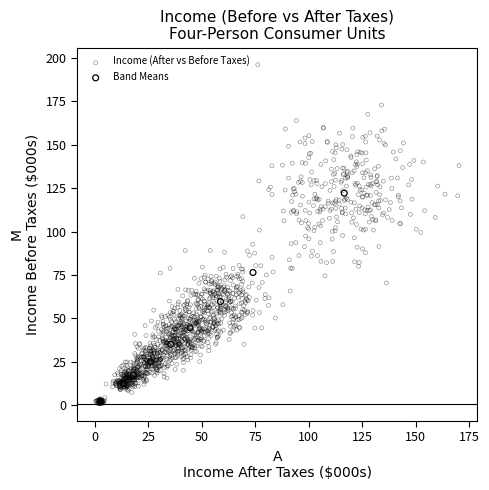

Which series reaches the maximum Y coordinate?

Income (After vs Before Taxes)